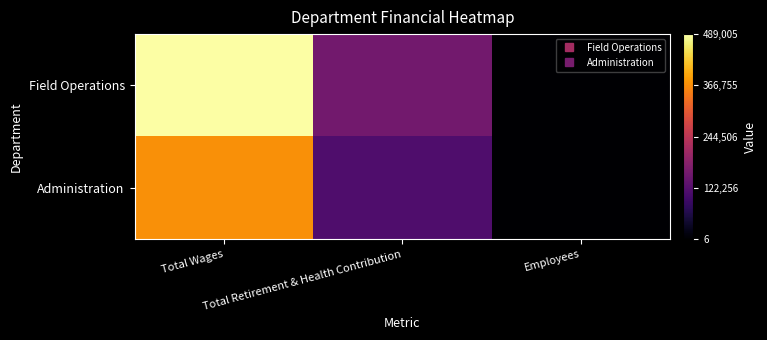

List the series in order of their peak value, lowest first.

Administration, Field Operations